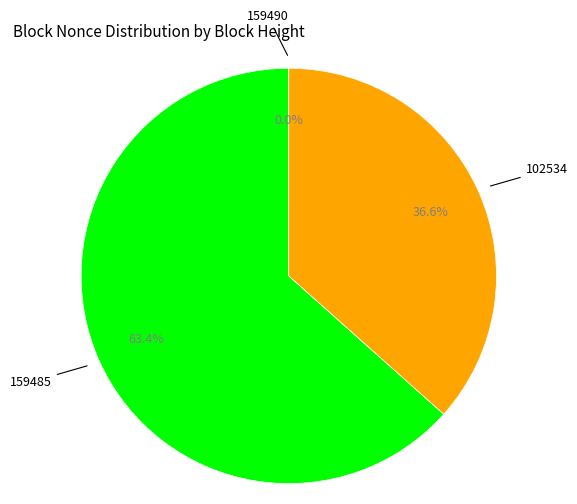

Is there a majority slice in this chart?

Yes